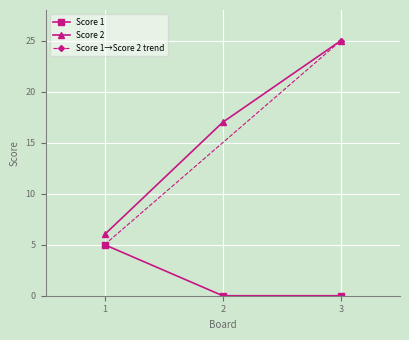

Is it true that Score 2 equals 38 at 3?

False